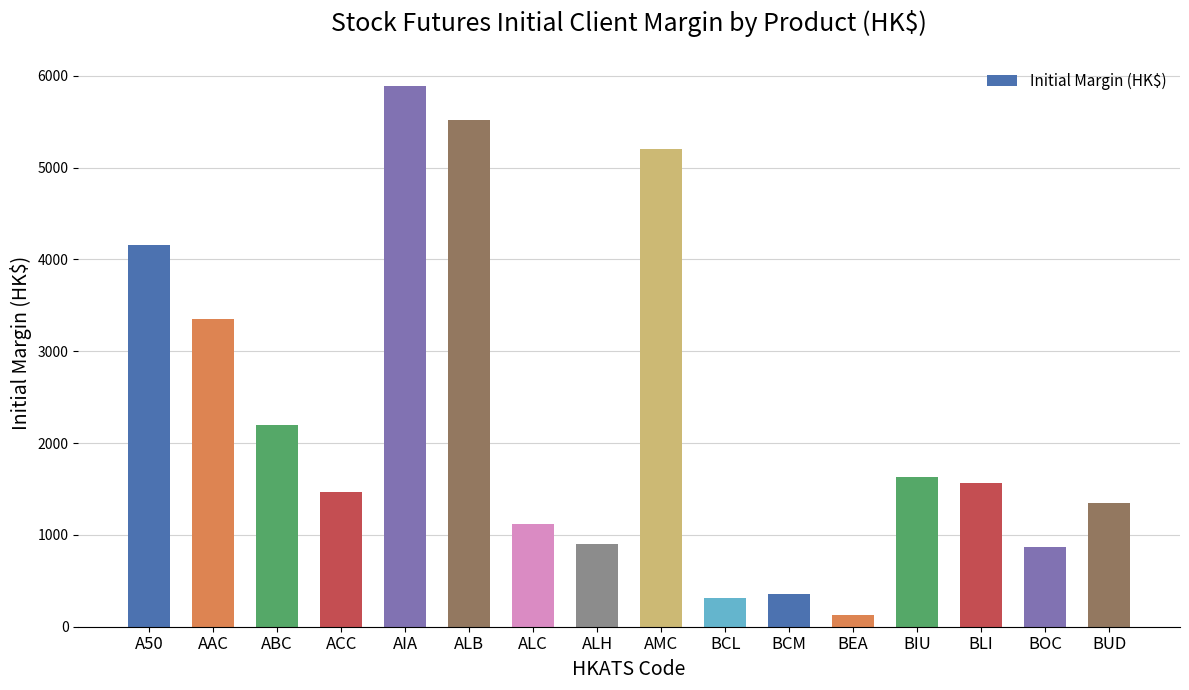

What is the value of the 12th bar from the left?

123